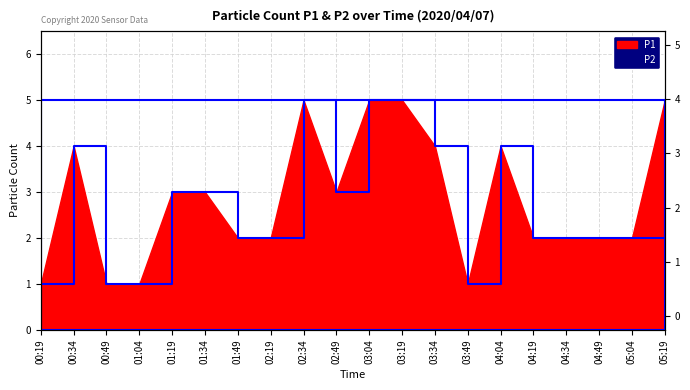

How many values are between 2 and 4?

12